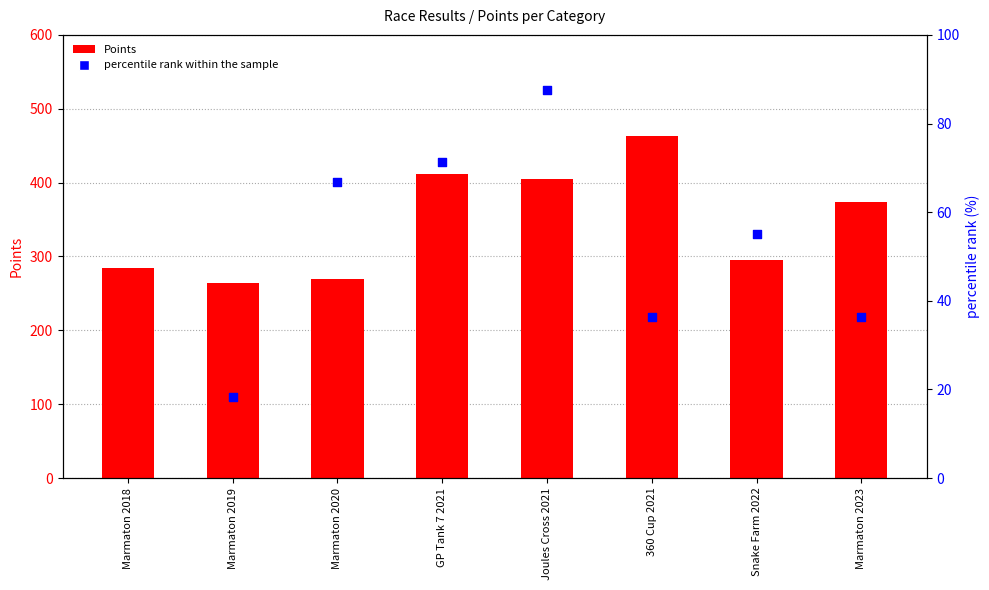

Which series contains the lowest Y value?

percentile rank within the sample